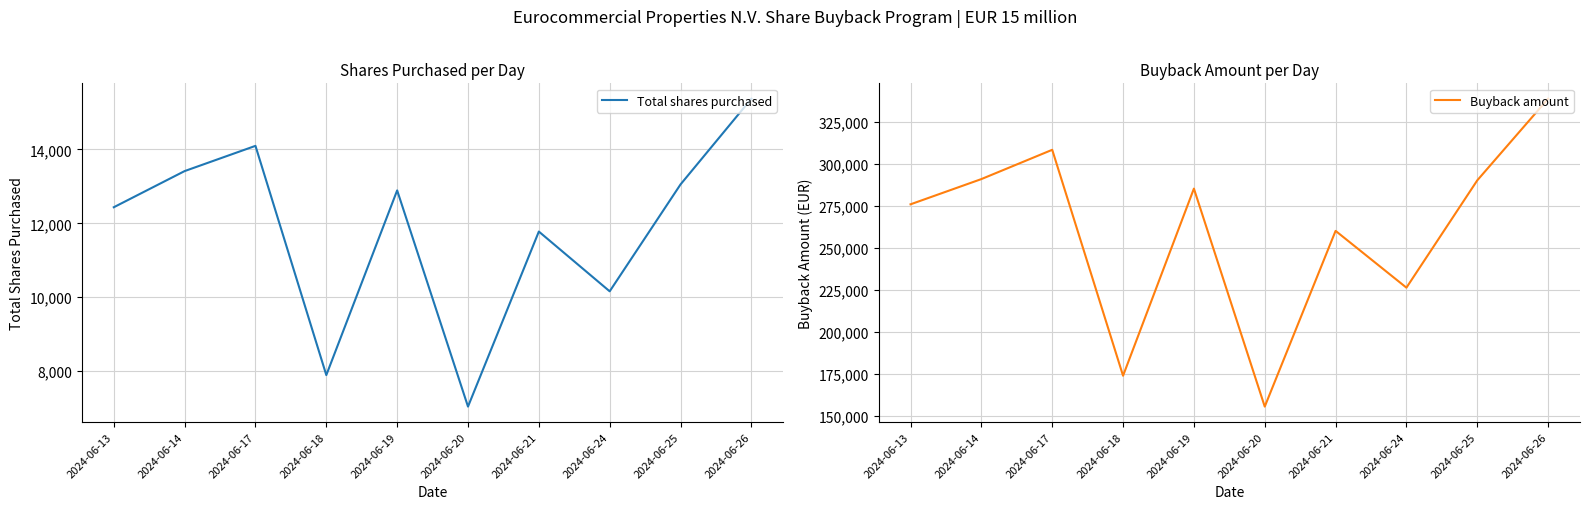

True or false: Buyback amount and Total shares purchased intersect in this chart.

False